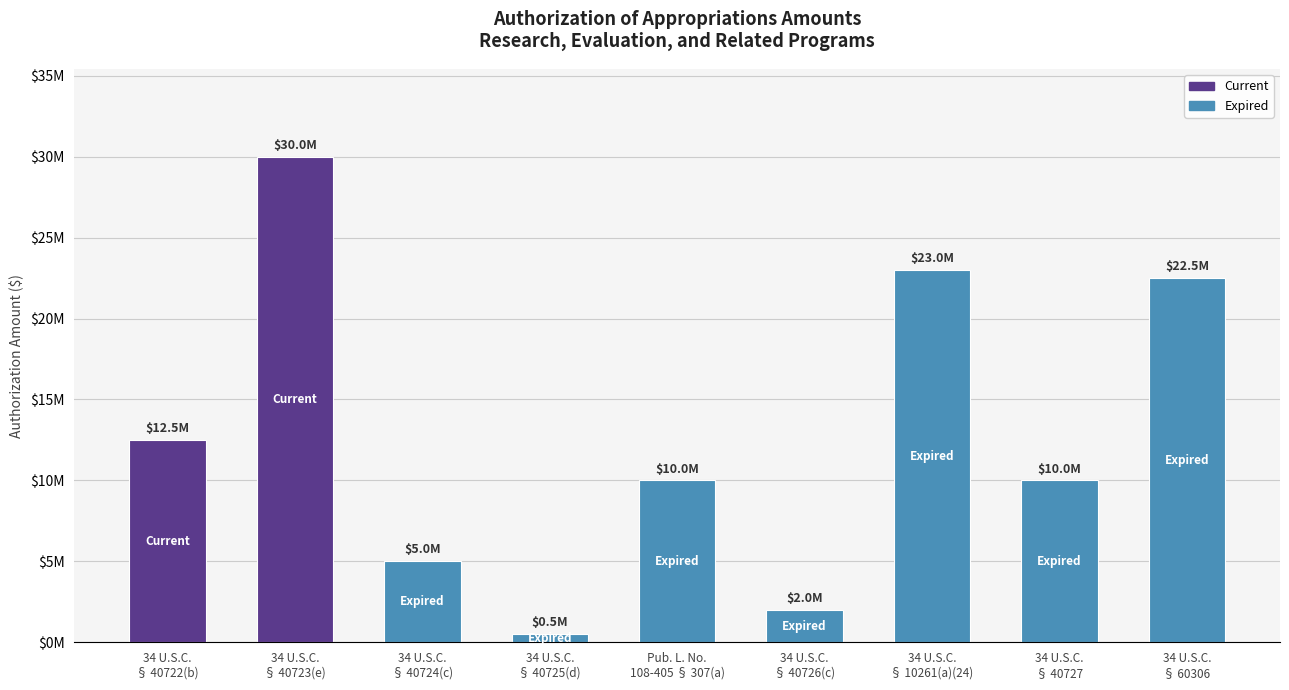

What is the label of the 9th bar from the left?

34 U.S.C.
§ 60306